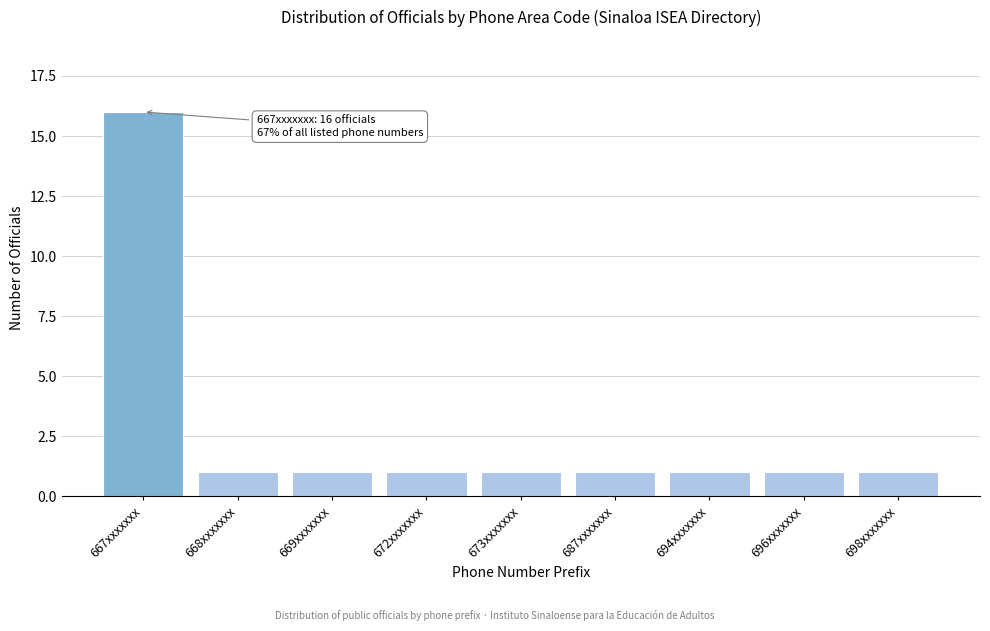

Reading left to right, transcribe all the data shown in this chart.

667xxxxxxx=16	668xxxxxxx=1	669xxxxxxx=1	672xxxxxxx=1	673xxxxxxx=1	687xxxxxxx=1	694xxxxxxx=1	696xxxxxxx=1	698xxxxxxx=1